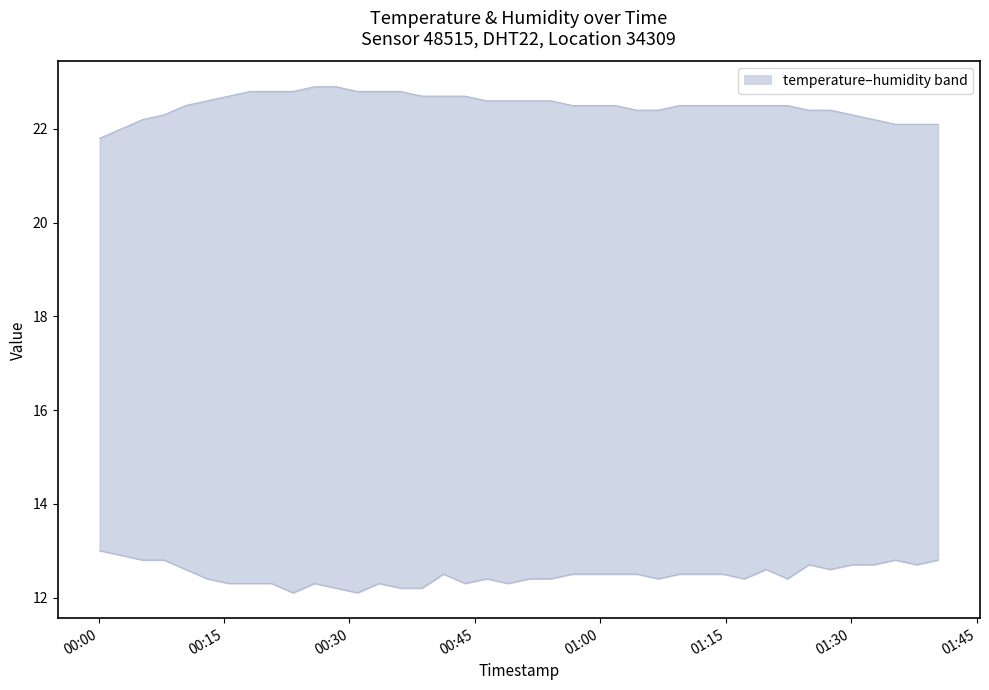

True or false: temperature and humidity cross at least once.

False